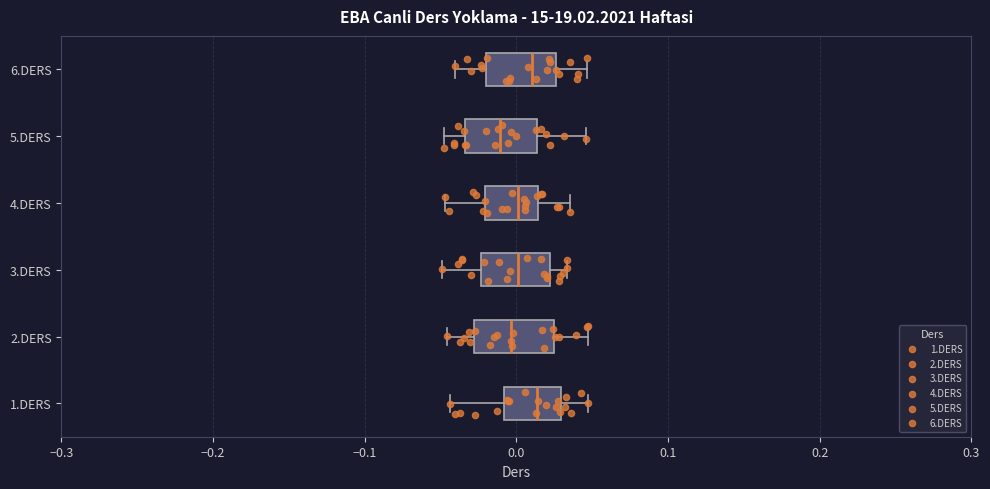

Reading bottom to top, read every box against the x-axis: the position of its median line, the range the box covers, and the ends of its whiskers. The values are not printed on the chart, so give them approximately, as read against the axis.

1.DERS: median 0.01, box -0.01 to 0.03, whiskers -0.04 to 0.05
2.DERS: median 0.00, box -0.03 to 0.02, whiskers -0.05 to 0.05
3.DERS: median 0.00, box -0.02 to 0.02, whiskers -0.05 to 0.03
4.DERS: median 0.00, box -0.02 to 0.01, whiskers -0.05 to 0.04
5.DERS: median -0.01, box -0.03 to 0.01, whiskers -0.05 to 0.05
6.DERS: median 0.01, box -0.02 to 0.03, whiskers -0.04 to 0.05